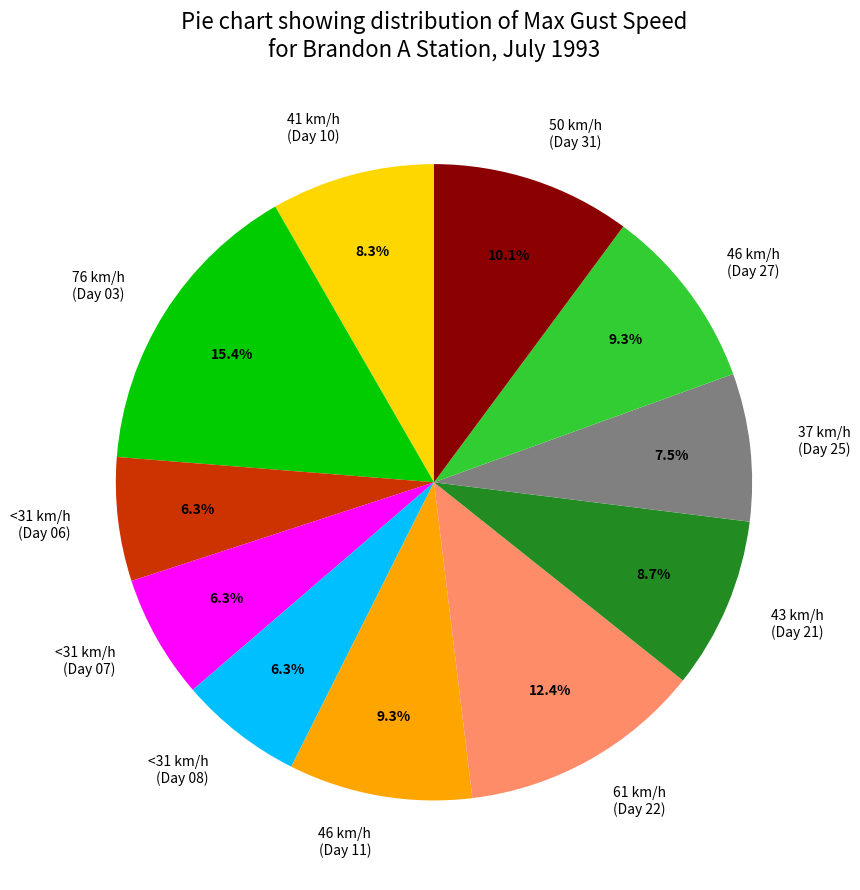

Does any single category account for the majority?

No